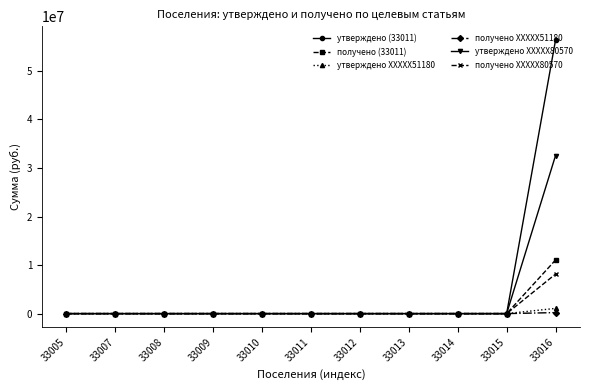

What is the value of the получено (33011) point at the 11th from the left?

11046485.1